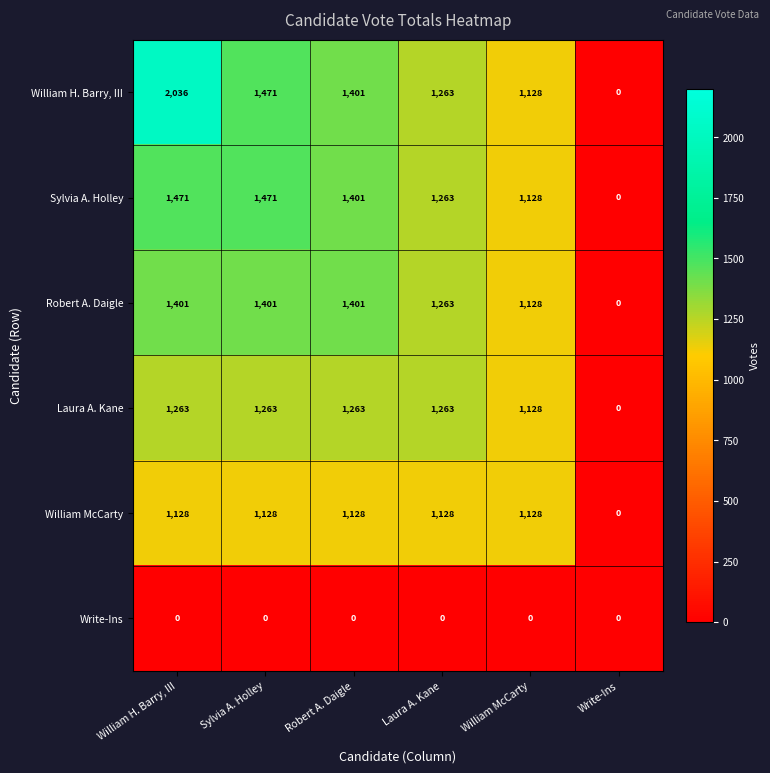

Between William H. Barry, III and Write-Ins, which series saw the biggest shift?

William H. Barry, III